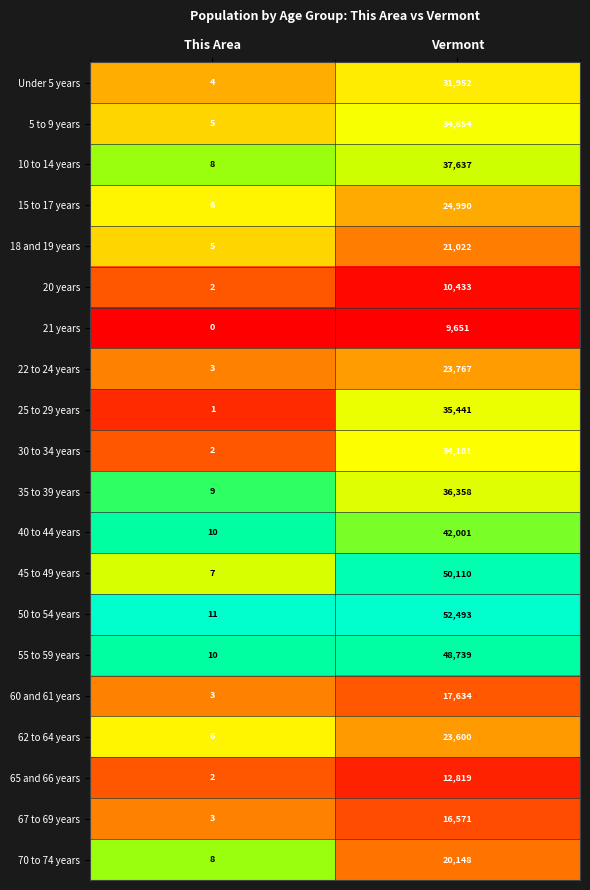

What is the total value across all series at This Area?

105